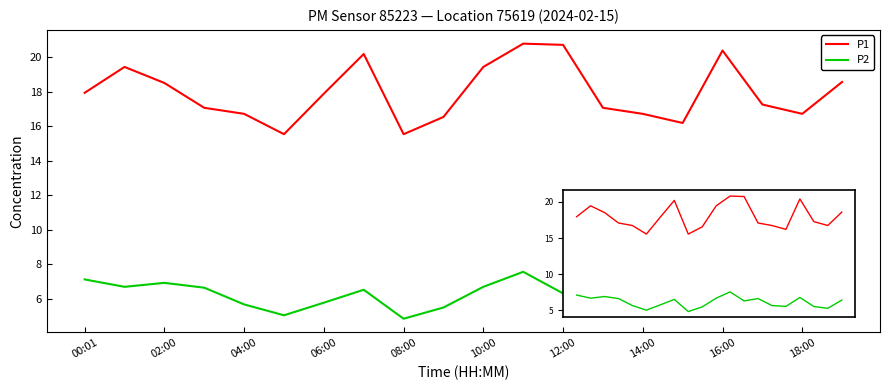

Which series has the largest range (max minus min)?

P1